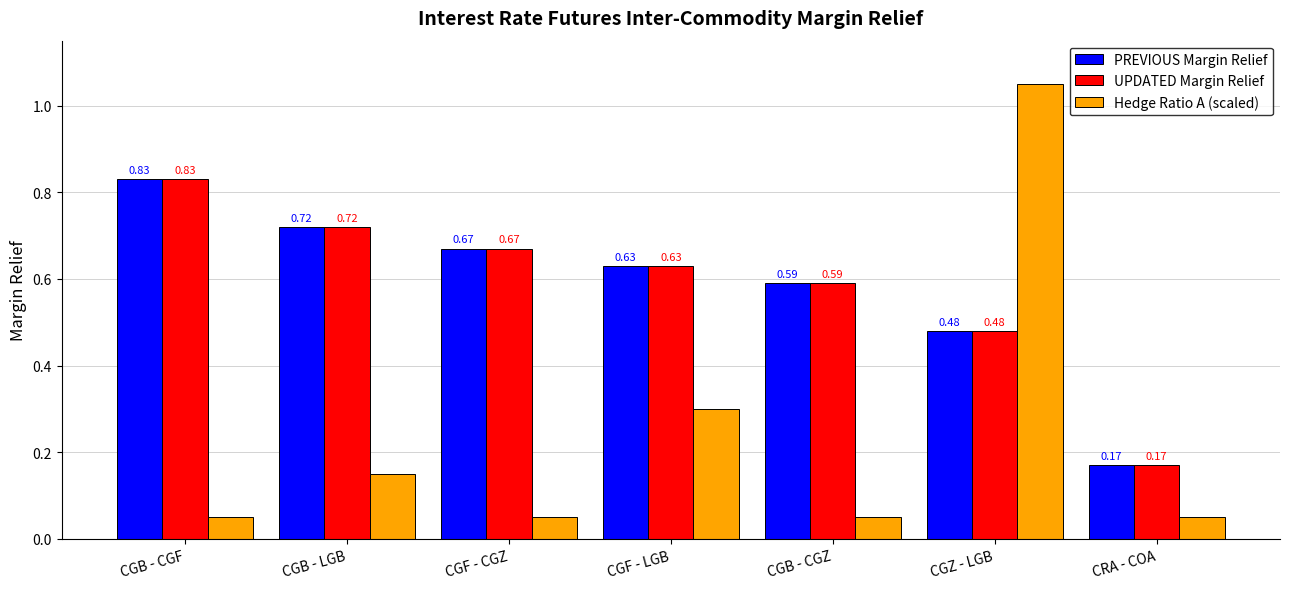

How many series are shown in this chart?

3